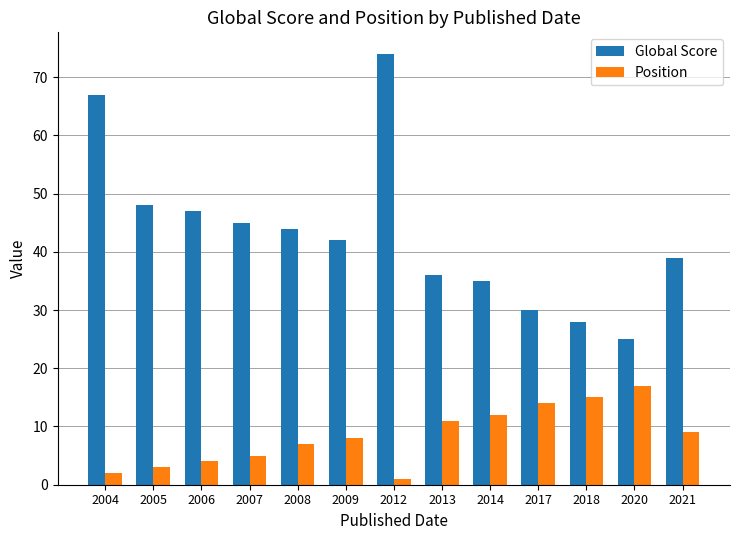

The Position series shows 15 at 2018. True or false?

True